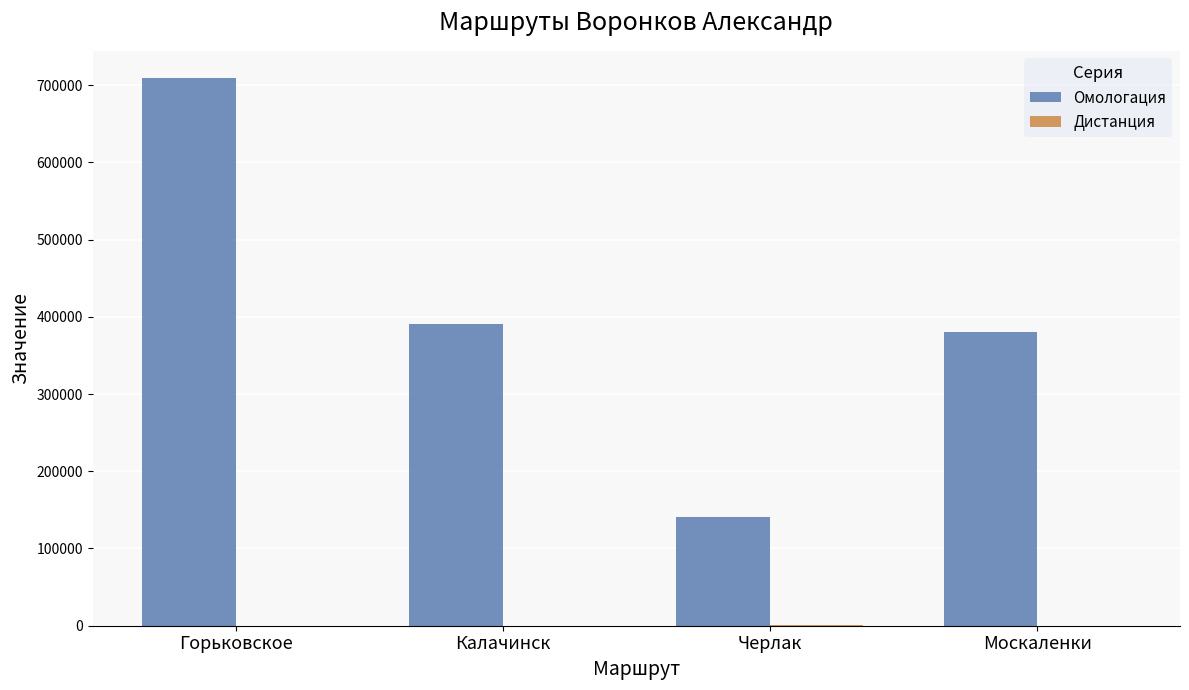

Which label corresponds to the largest value in the chart?

Горьковское